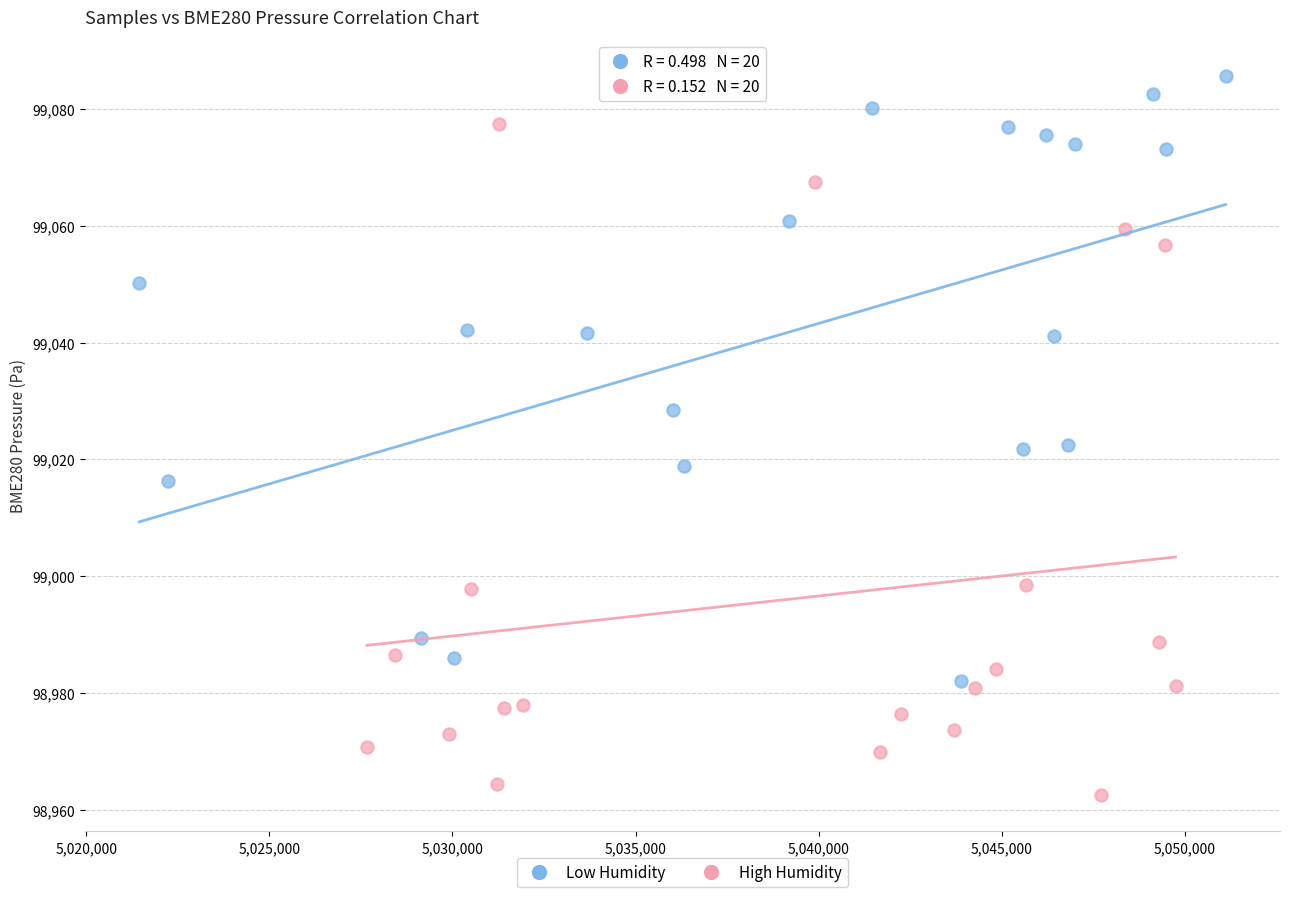

Which series has the widest spread of Y values?

High Humidity